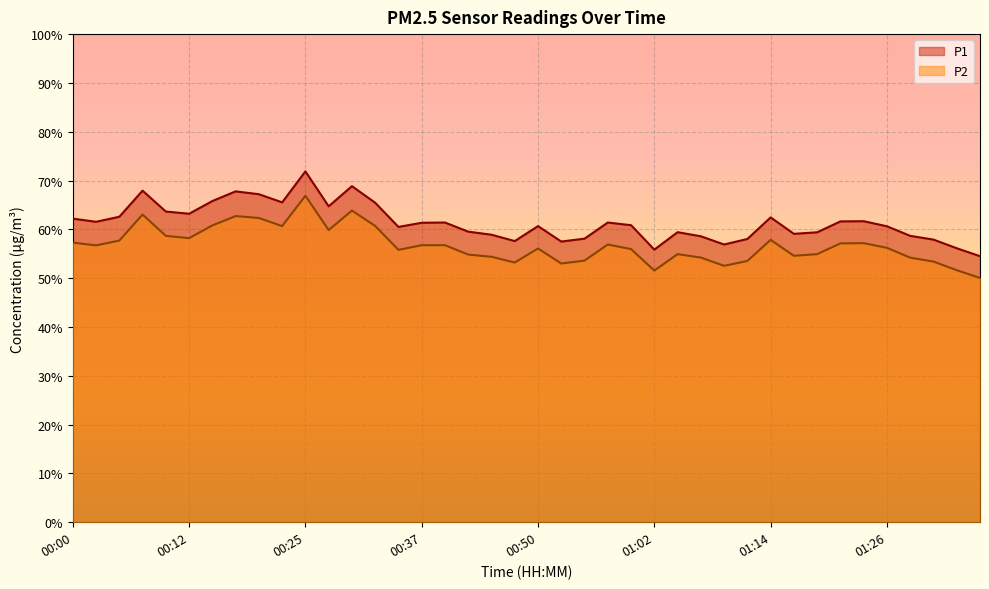

True or false: P2 has more than 1 points higher than both neighbors.

True